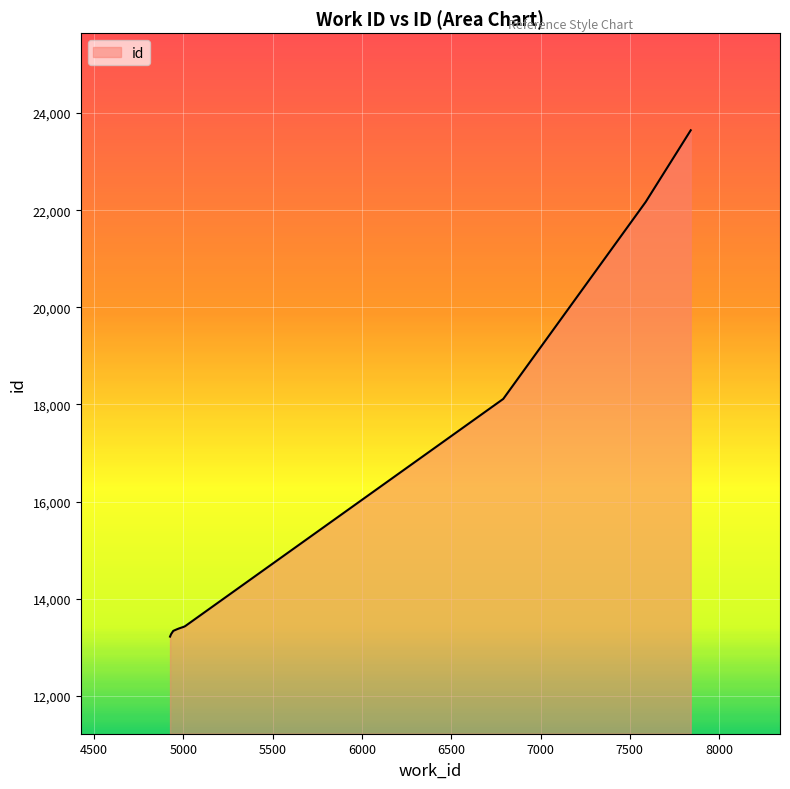

What is the difference between the maximum and minimum values?

10428